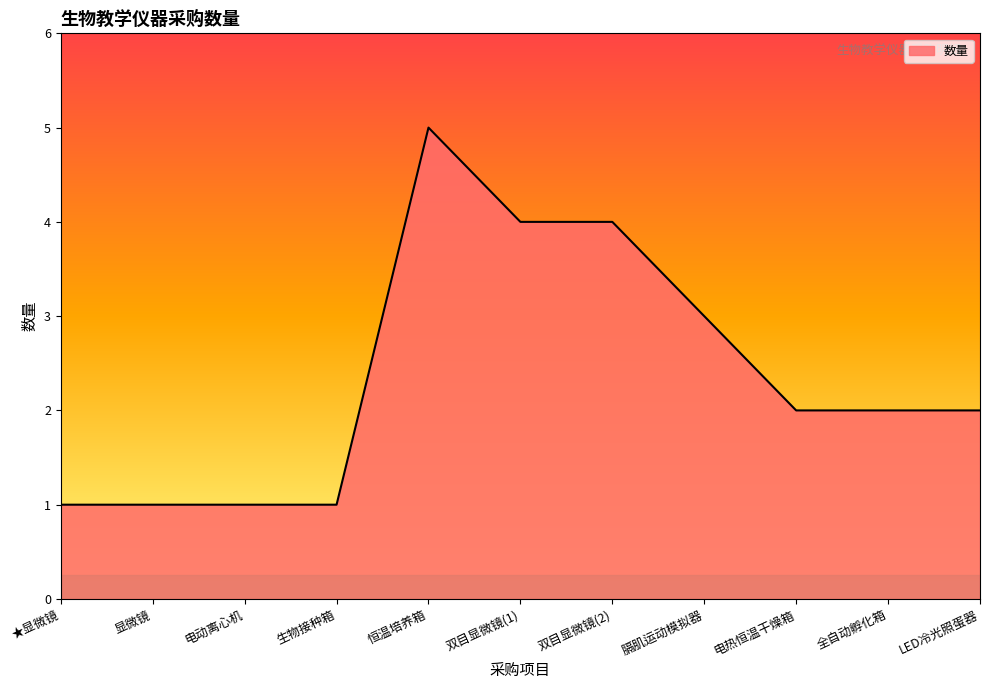

What is the maximum value shown in the chart?

5